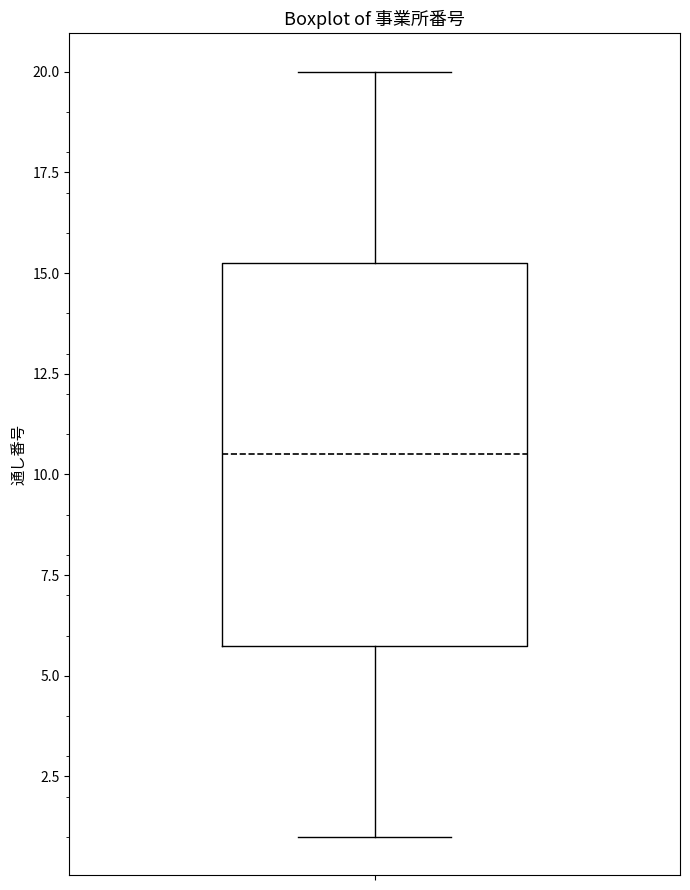

Read this box plot against the y-axis: the position of the median line, the range covered by the box, and the ends of both whiskers. The values are not printed on the chart, so give them approximately, as read against the axis.

median 10.5, box 6.0 to 15.5, whiskers 1.0 to 20.0